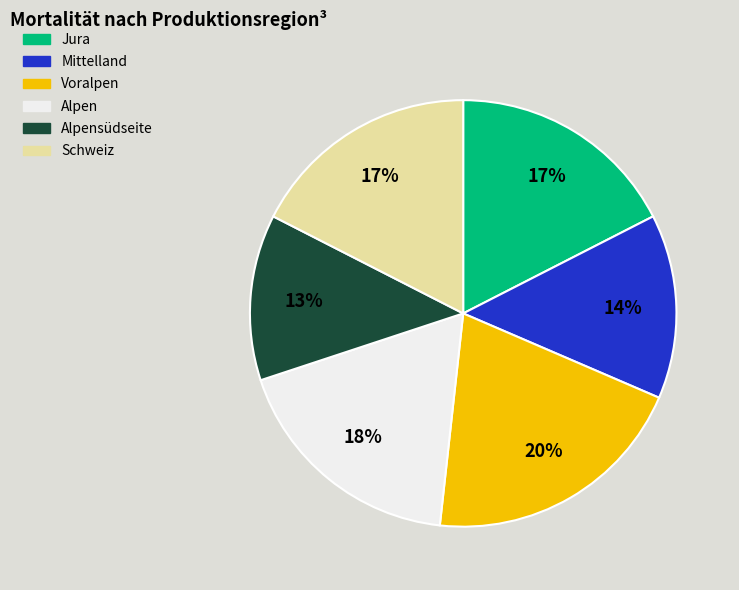

Count the number of slices in the pie.

6